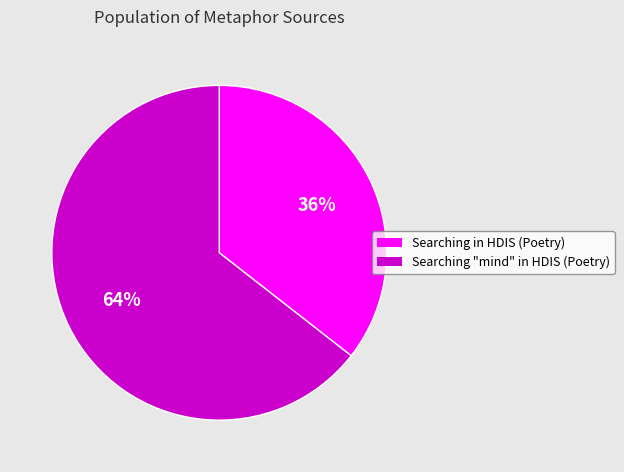

How many slices are in this pie chart?

2